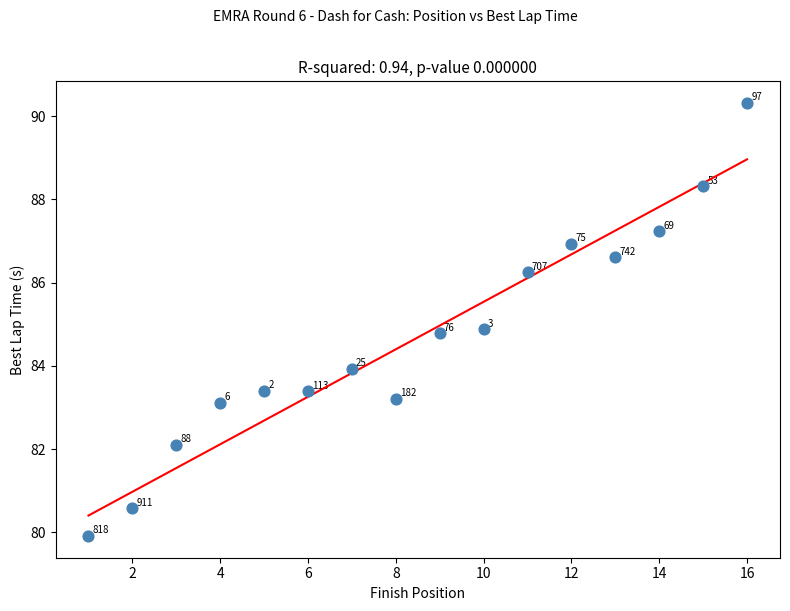

What is the range of Y values (max minus min)?

10.4